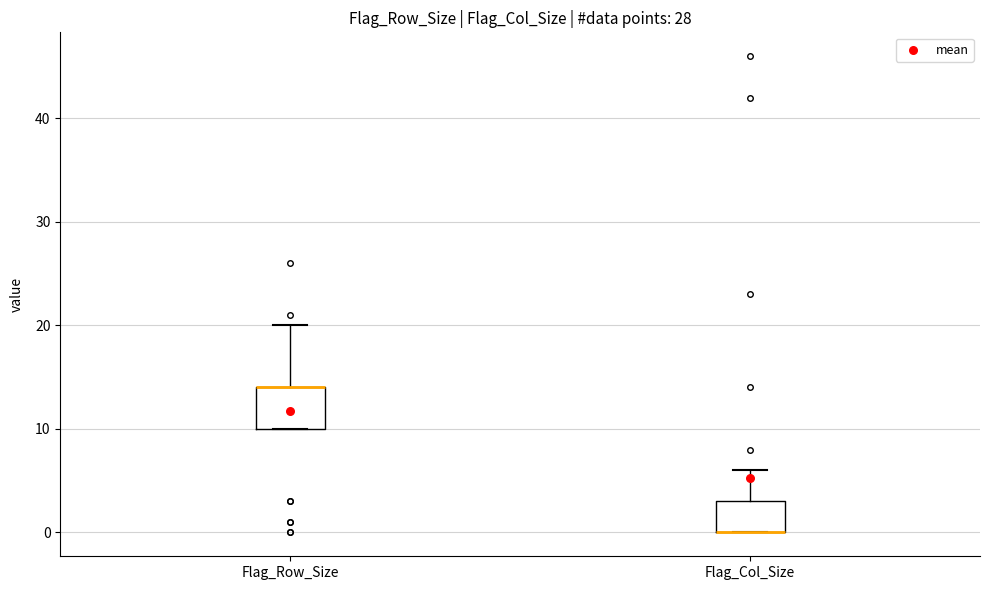

Reading left to right, read every box against the y-axis: the position of its median line, the range the box covers, and the ends of its whiskers. The values are not printed on the chart, so give them approximately, as read against the axis.

Flag_Row_Size: median 14 (drawn on the box's upper edge), box 10 to 14, whiskers 10 to 20
Flag_Col_Size: median 0 (drawn on the box's lower edge), box 0 to 3, whiskers 0 to 6